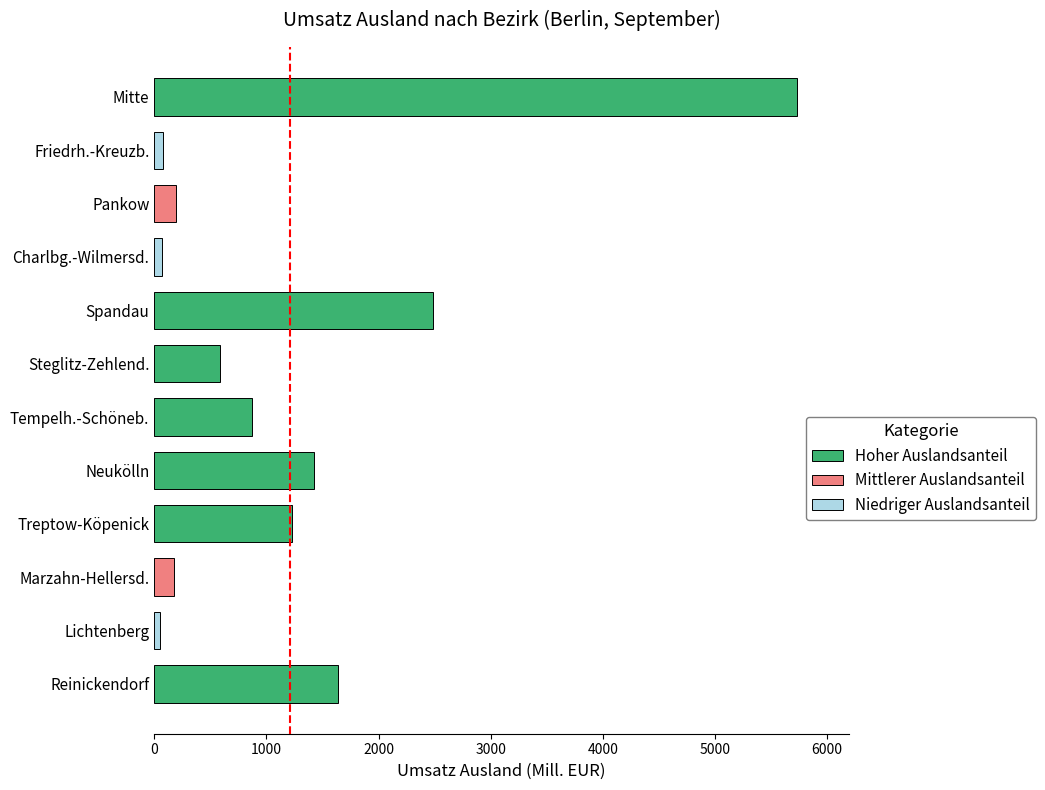

What is the label of the 9th bar from the top?

Treptow-Köpenick